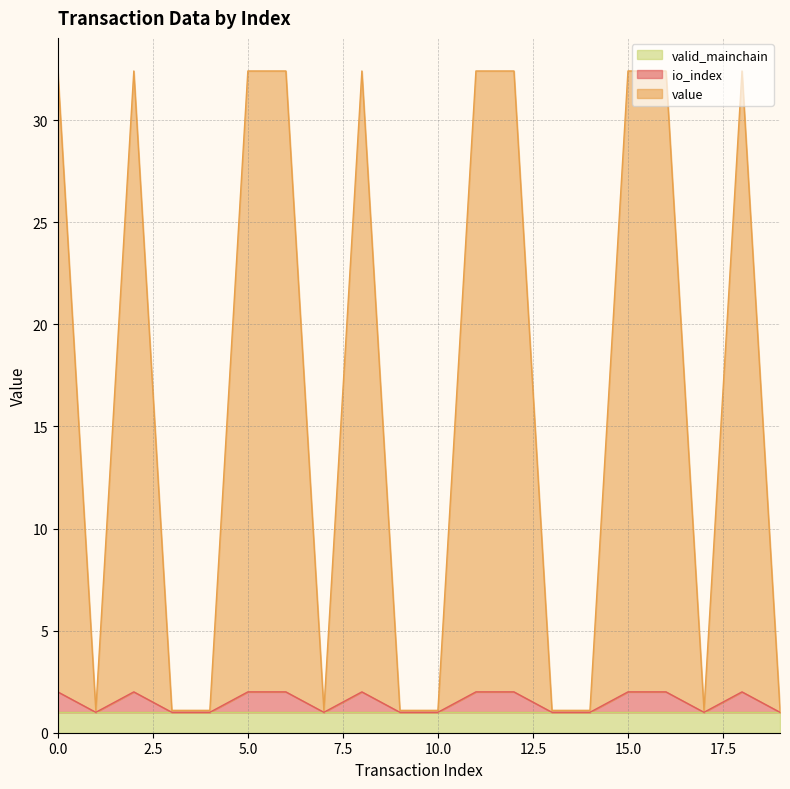

What is the sum of the io_index values at 16 and 2?

4.0